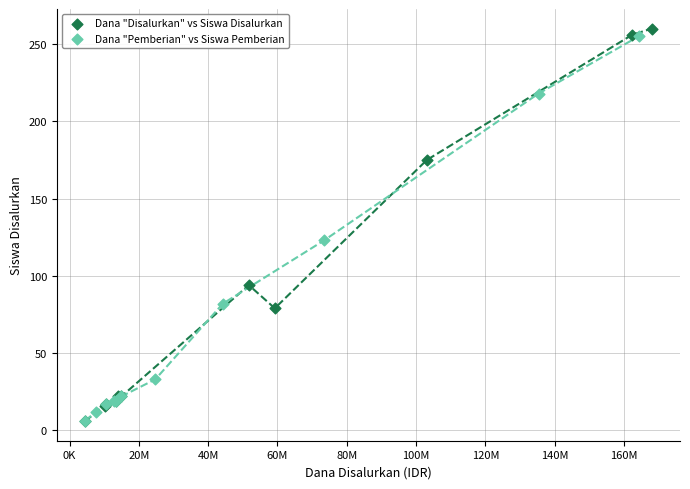

Which series has the widest spread of Y values?

Dana "Disalurkan" vs Siswa Disalurkan